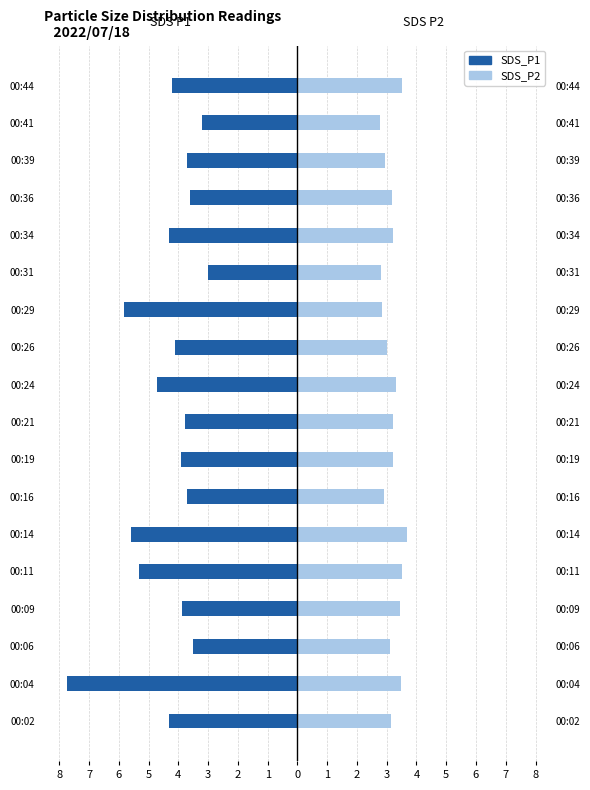

What are all the series names shown in the legend?

SDS_P1, SDS_P2